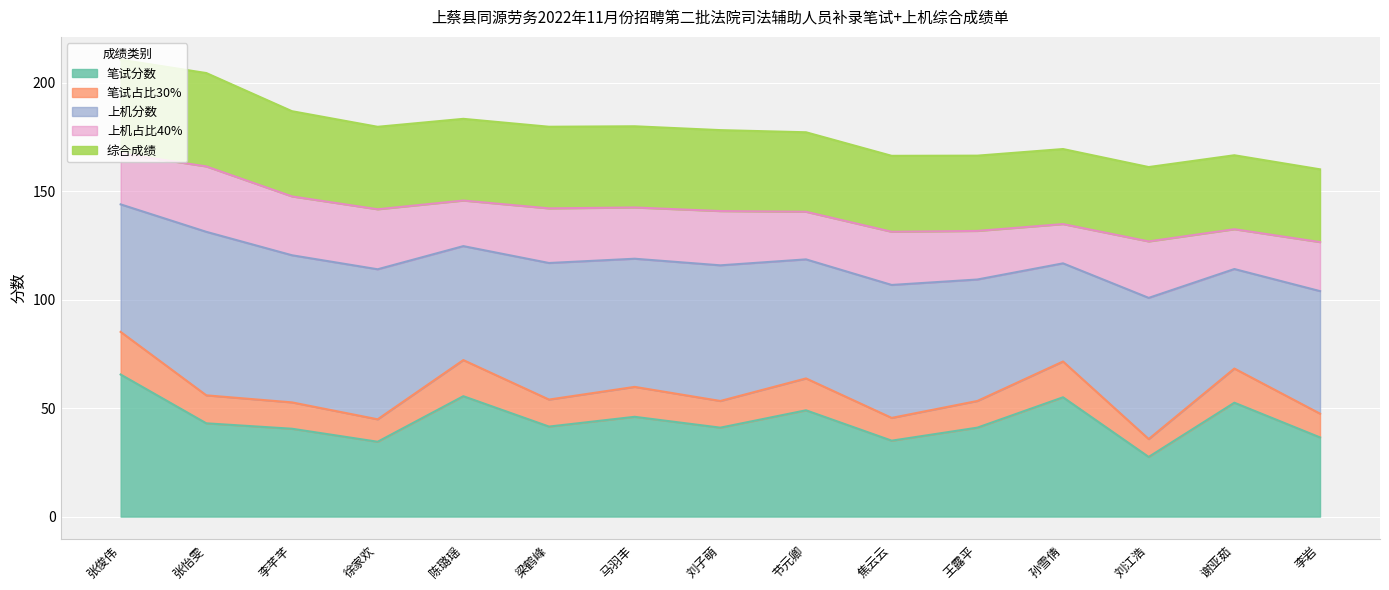

What is the difference between the highest and lowest values at 张俊伟?

145.1